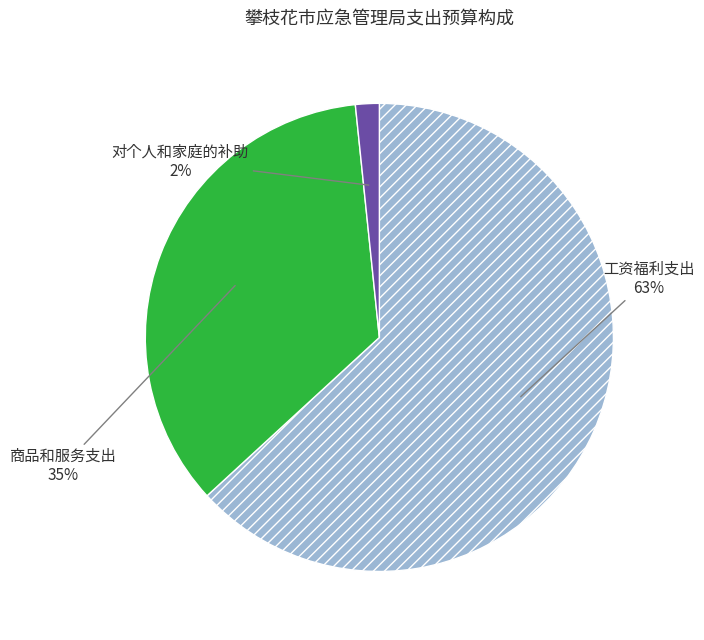

To the nearest percent, what is the combined percentage of 工资福利支出 and 商品和服务支出?

98%